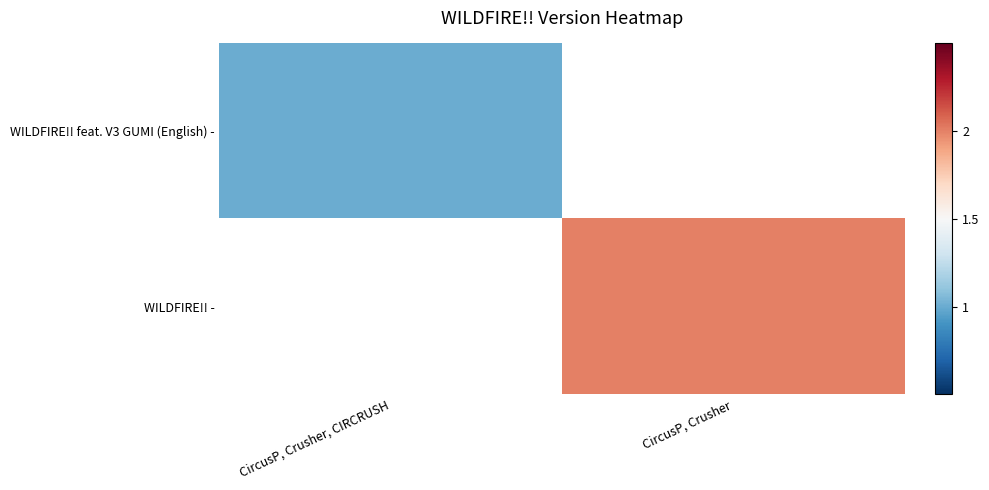

List the labels in order of WILDFIRE!! feat. V3 GUMI (English) - value, smallest first.

CircusP, Crusher, CIRCRUSH, CircusP, Crusher